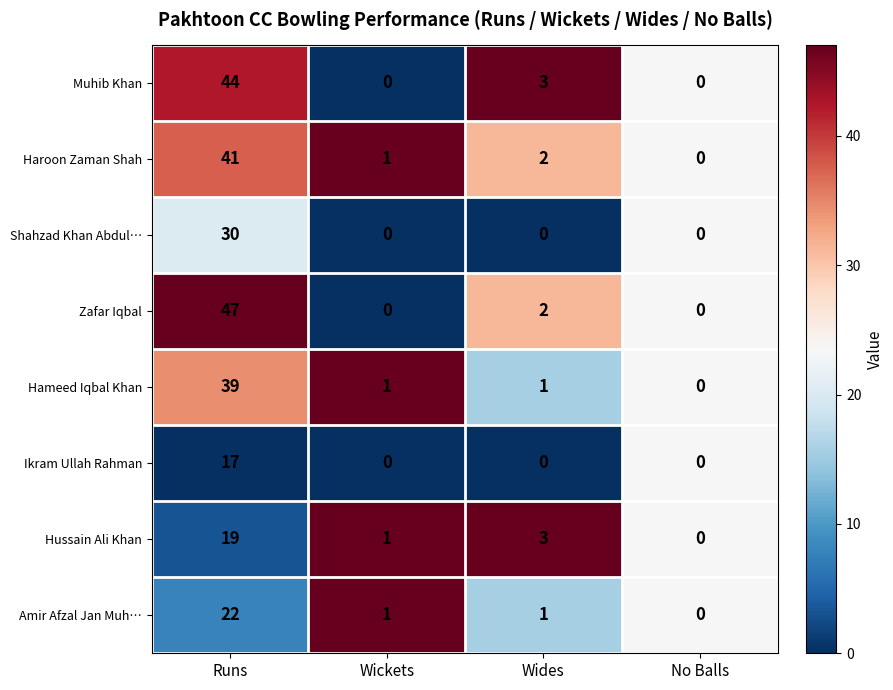

What is the spread (max minus min) of values at Wickets?

1